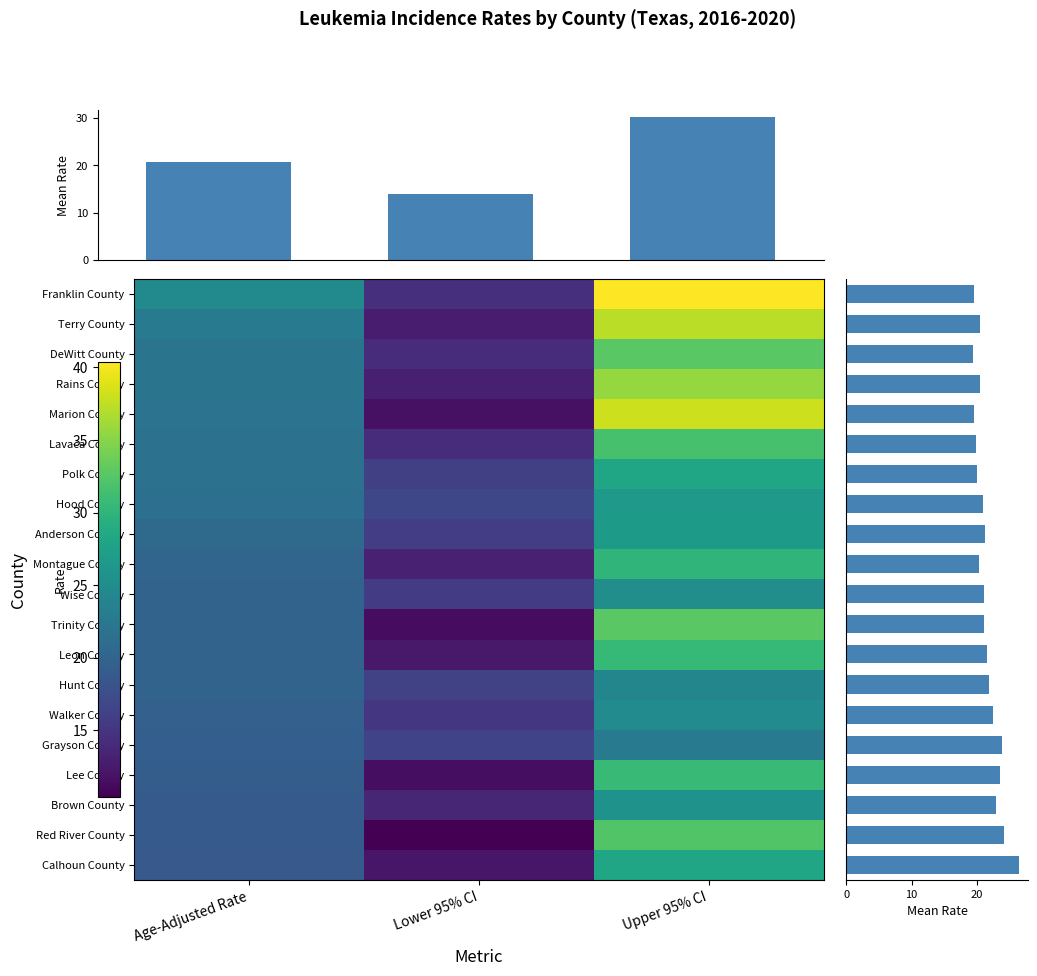

List the labels in order of Hood County value, largest first.

Upper 95% CI, Age-Adjusted Rate, Lower 95% CI